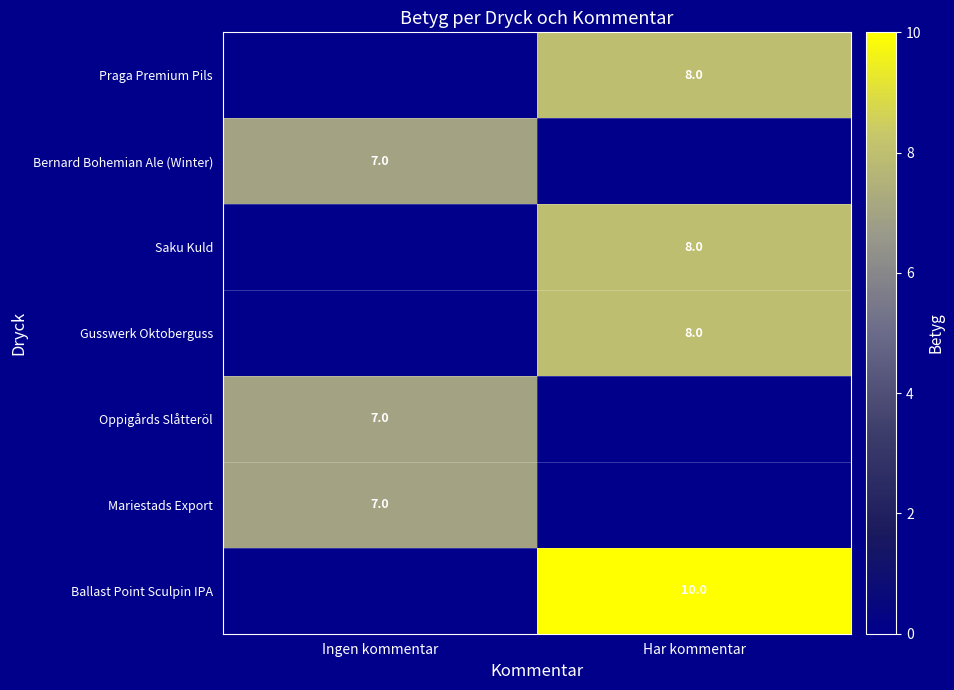

The Saku Kuld series shows 8 at Har kommentar. True or false?

True